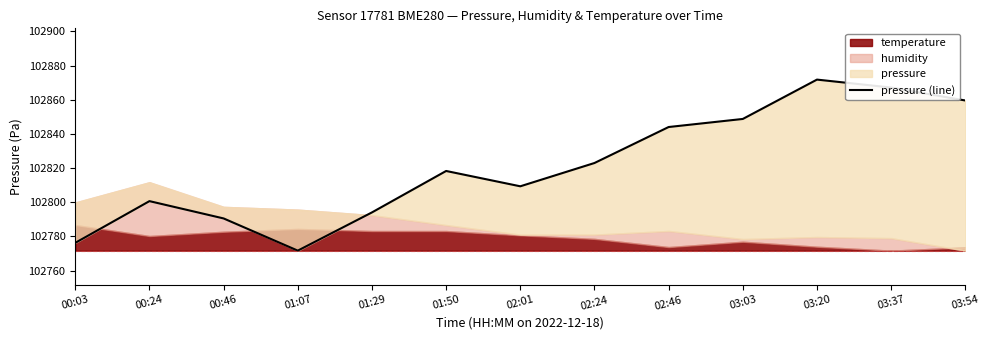

What value does the data have at 00:46?

102790.5